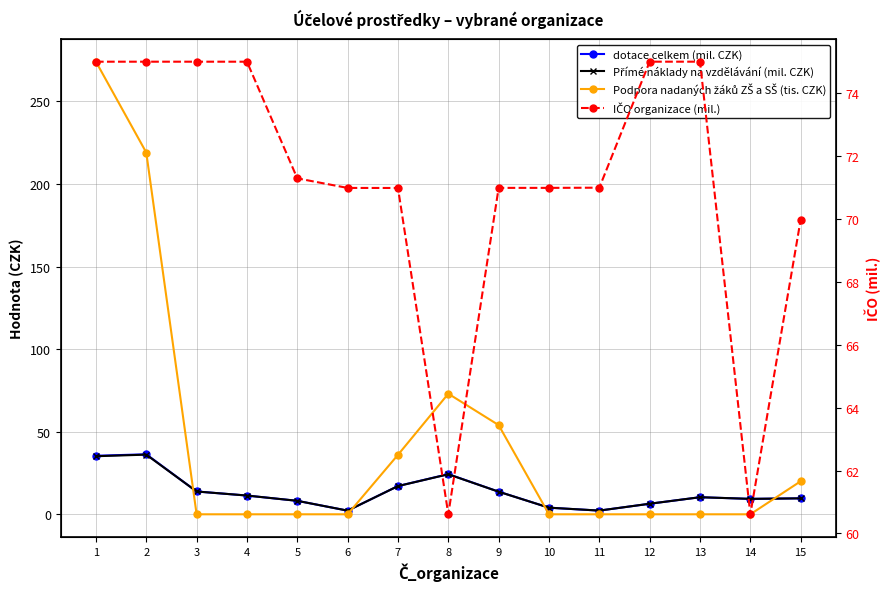

Reading right to left, transcribe all the data shown in this chart.

dotace celkem (mil. CZK): 15=9.7	14=9.3	13=10.3	12=6.4	11=2.2	10=4.0	9=13.7	8=24.3	7=17.1	6=2.2	5=8.2	4=11.3	3=13.8	2=36.3	1=35.4
Přímé náklady na vzdělávání (mil. CZK): 15=9.6	14=9.3	13=10.3	12=6.4	11=2.2	10=4.0	9=13.7	8=24.2	7=17.1	6=2.2	5=8.2	4=11.3	3=13.8	2=36.1	1=35.2
Podpora nadaných žáků ZŠ a SŠ (tis. CZK): 15=20.0	14=0.0	13=0.0	12=0.0	11=0.0	10=0.0	9=54.0	8=73.0	7=36.0	6=0.0	5=0.0	4=0.0	3=0.0	2=219.0	1=274.0
IČO organizace (mil.): 15=70.0	14=60.6	13=75.0	12=75.0	11=71.0	10=71.0	9=71.0	8=60.6	7=71.0	6=71.0	5=71.3	4=75.0	3=75.0	2=75.0	1=75.0